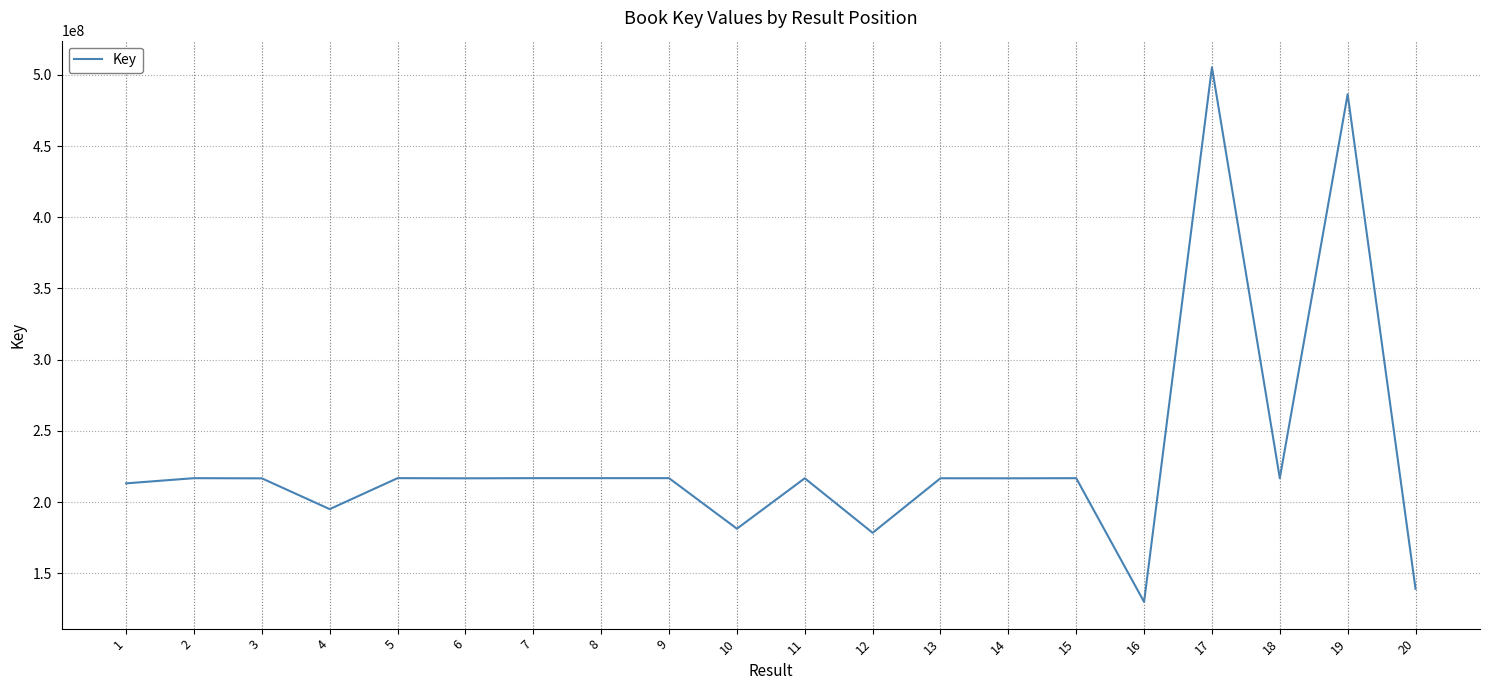

What is the ratio of the value at 12 to the value at 19?

0.4